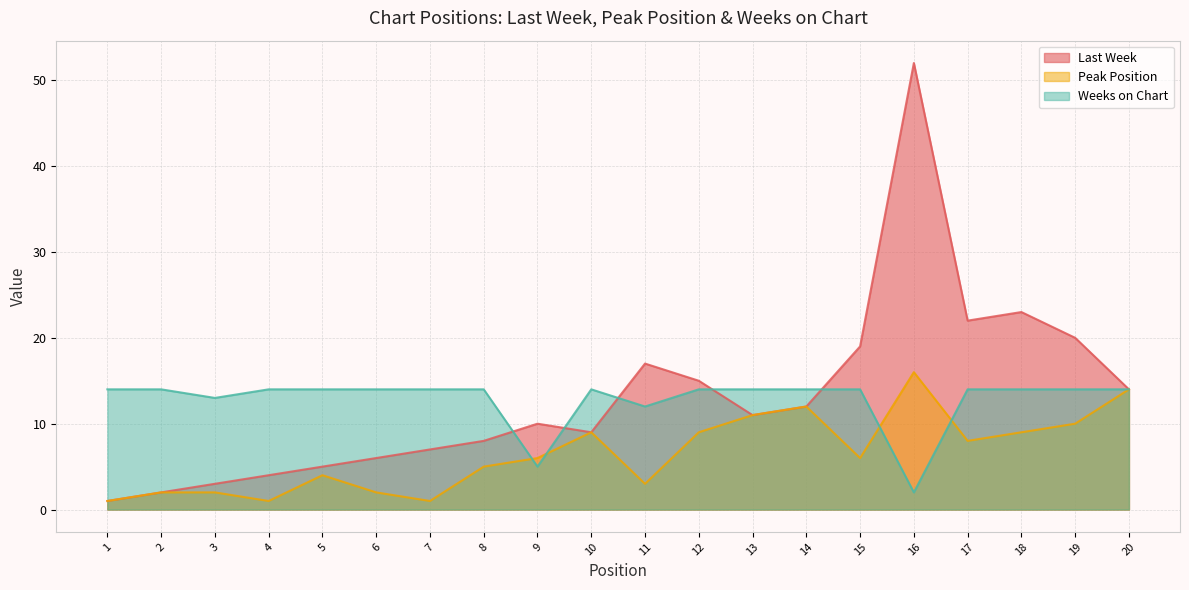

What is the spread (max minus min) of values at 14?

2